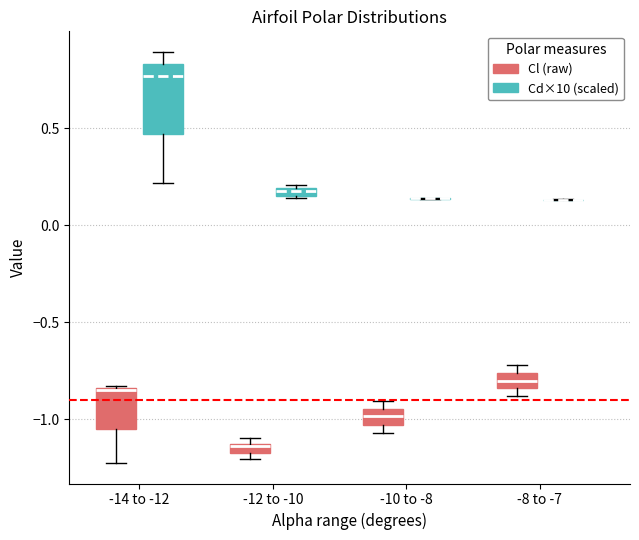

Comparing the boxes themselves (not the whiskers), which one is the tallest?

-14 to -12 (Cd×10 (scaled))